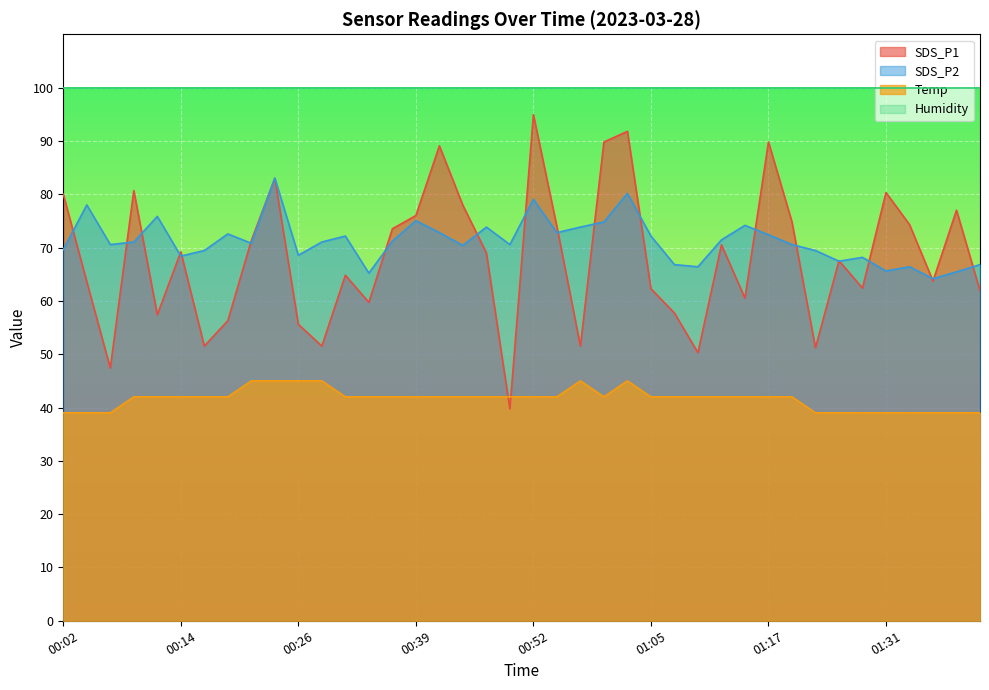

True or false: Temp has more than 1 points higher than both neighbors.

True